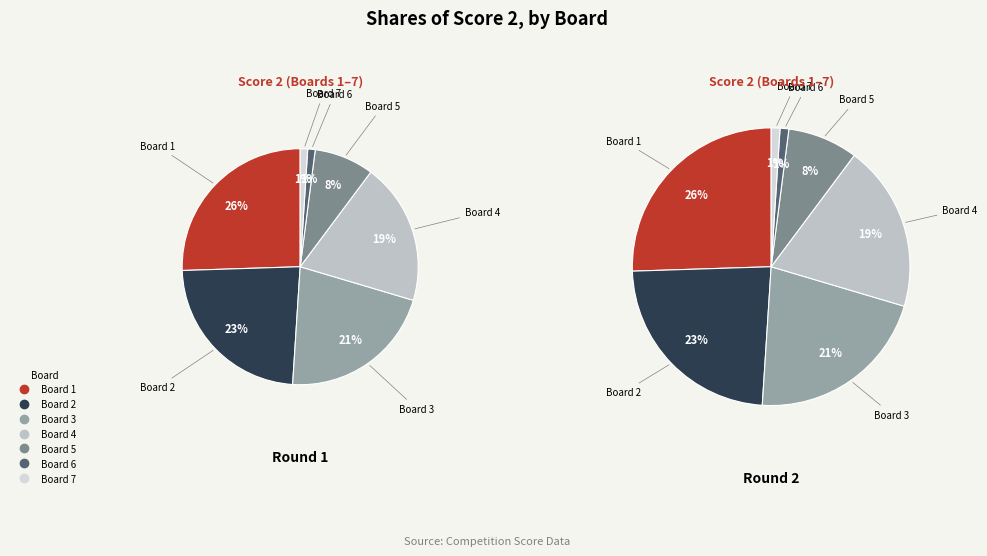

What percentage is the Board 4 slice, to the nearest percent?

19%